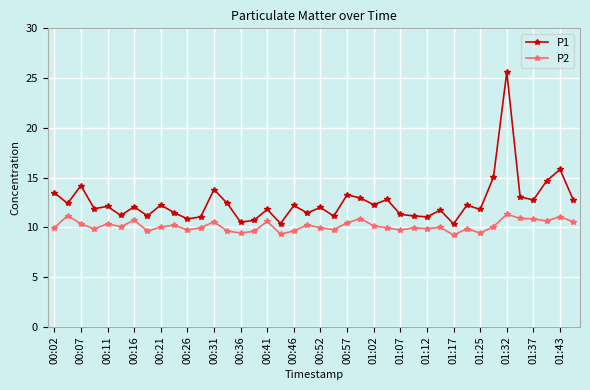

Which series has the largest range (max minus min)?

P1